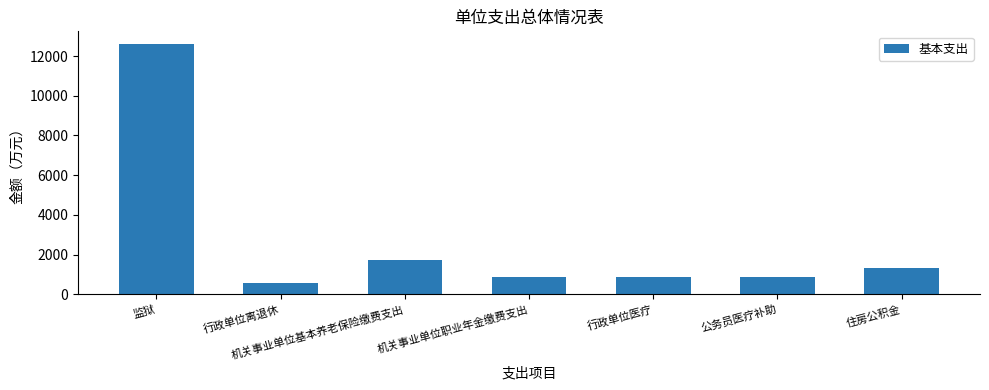

What is the value of the 4th bar from the left?

872.5